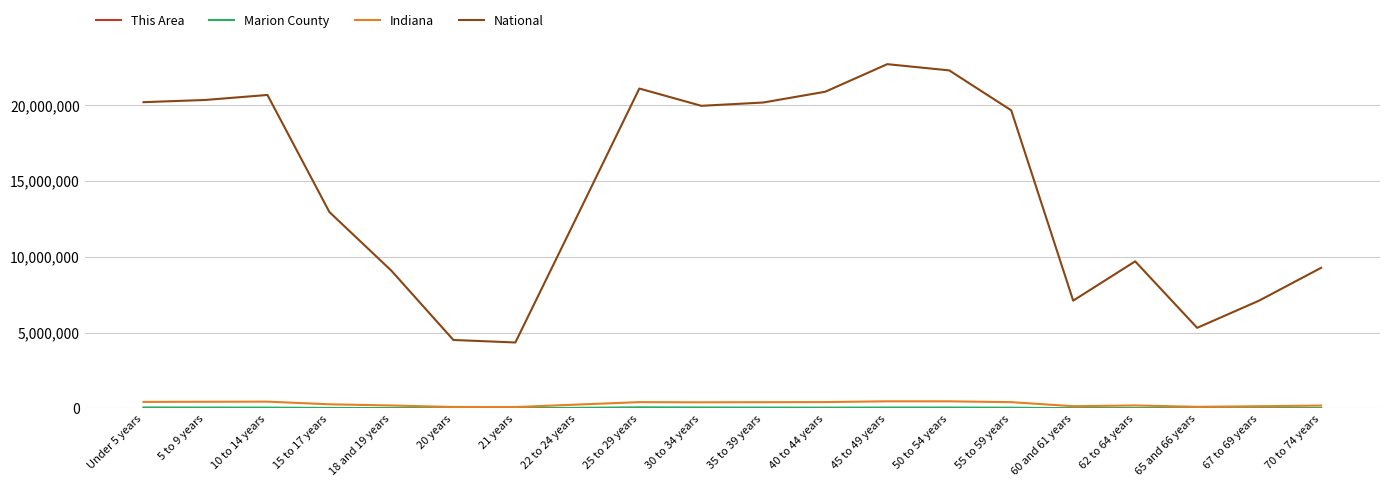

Which series has the largest total across all categories?

National